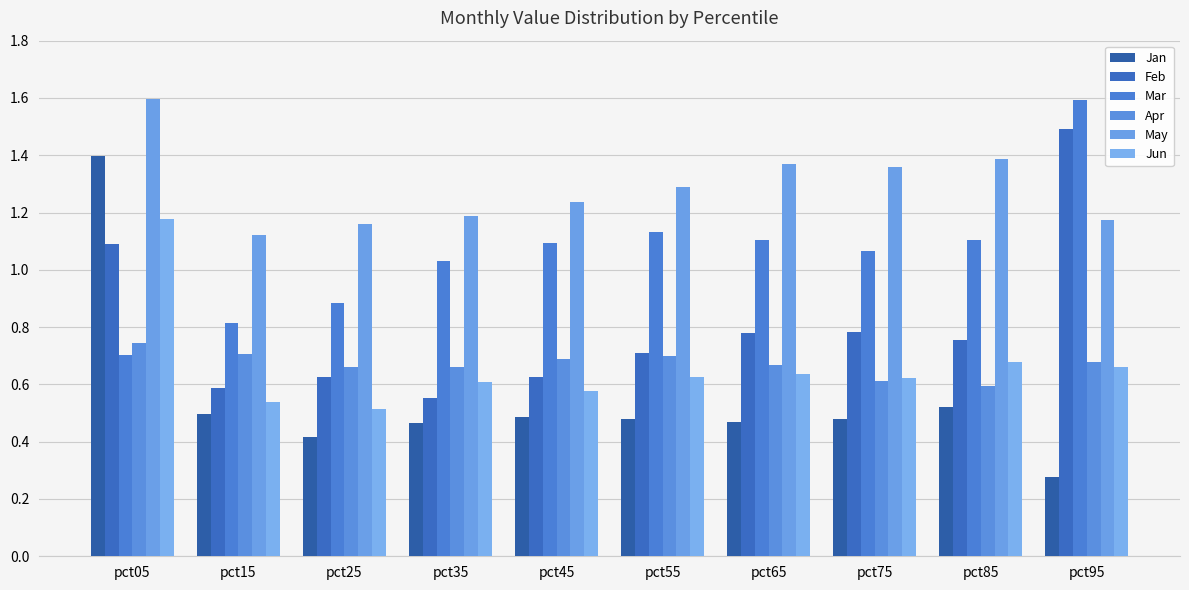

What is the total value across all series at pct45?

4.7